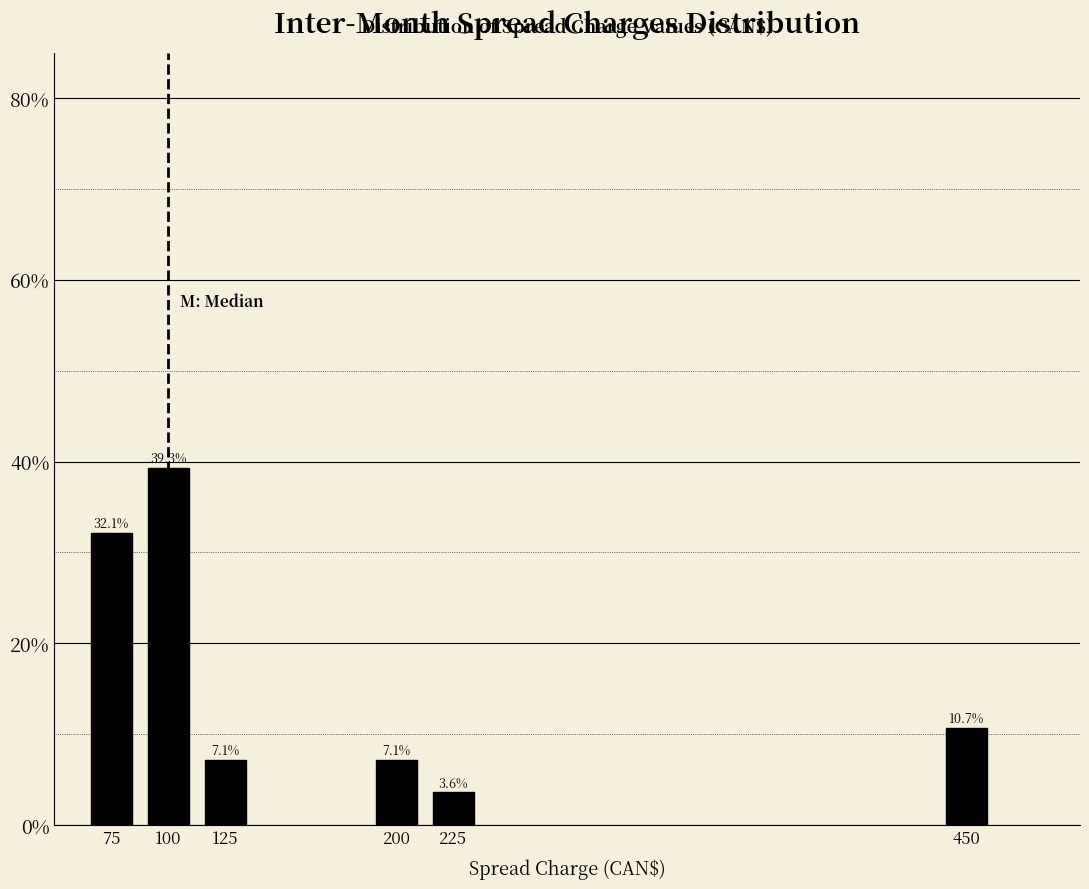

Reading right to left, what are all the values shown in this chart?

10.7	3.6	7.1	7.1	39.3	32.1